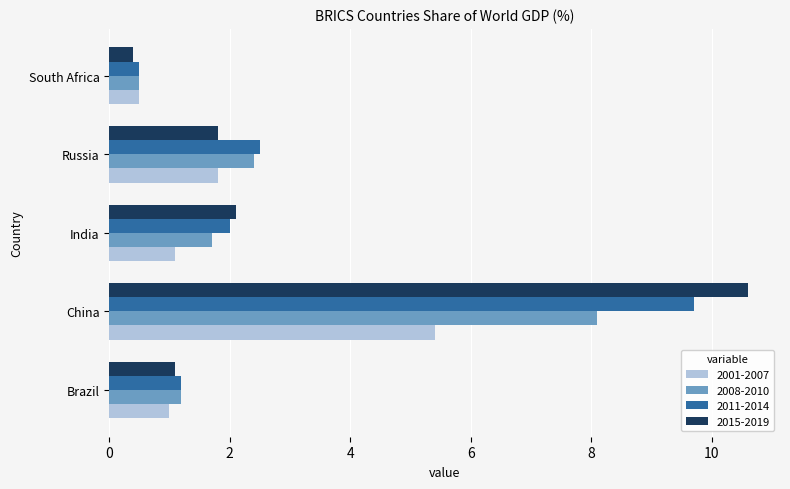

True or false: 2011-2014 has a value of 9.7 at China.

True